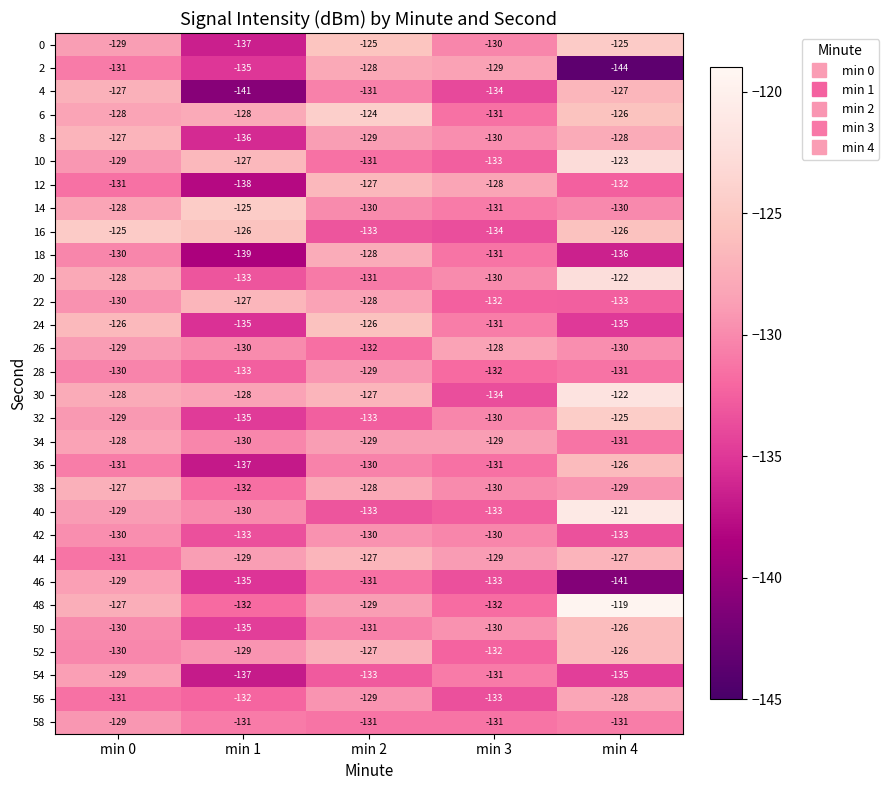

Is the value of 10 at min 3 greater than the value of 54 at min 4?

Yes